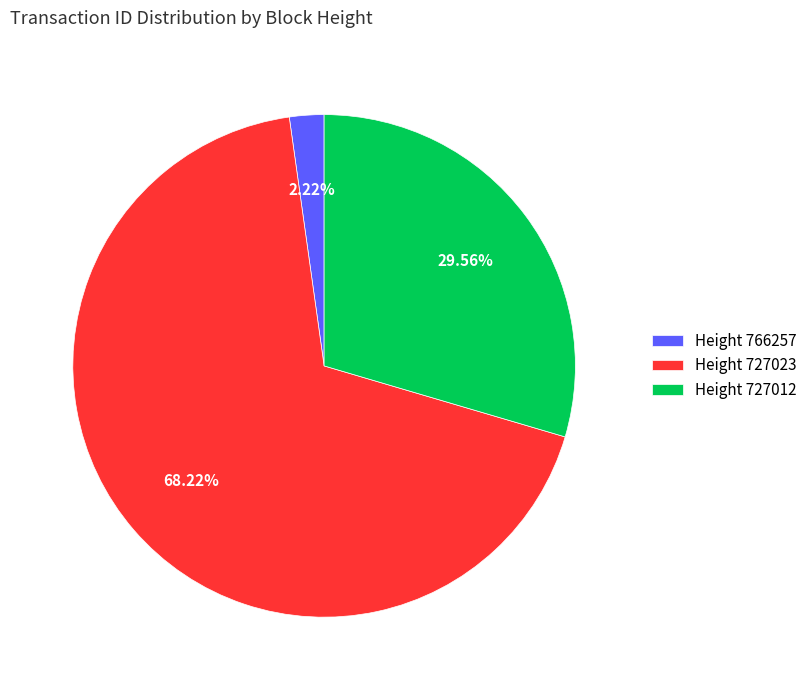

Approximately how many times larger is the value at Height 727012 compared to Height 727023?

0.4